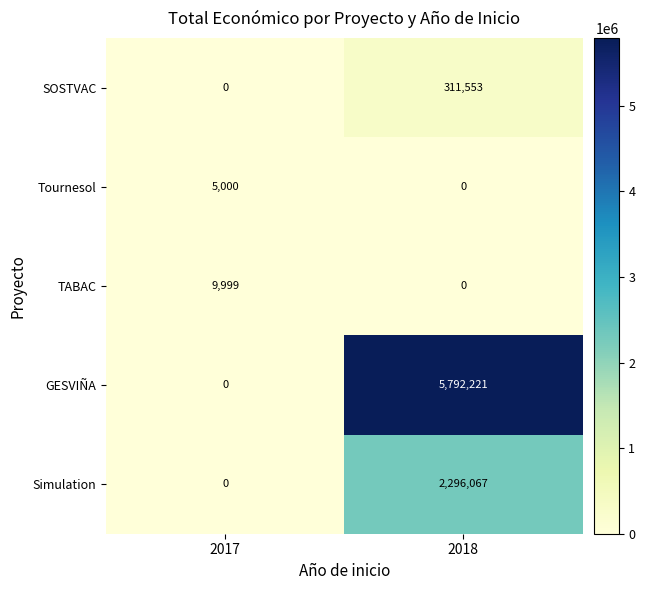

Reading left to right, list all the values displayed in this chart.

SOSTVAC: 0	311553
Tournesol: 5000	0
TABAC: 9999	0
GESVIÑA: 0	5792221
Simulation: 0	2296067